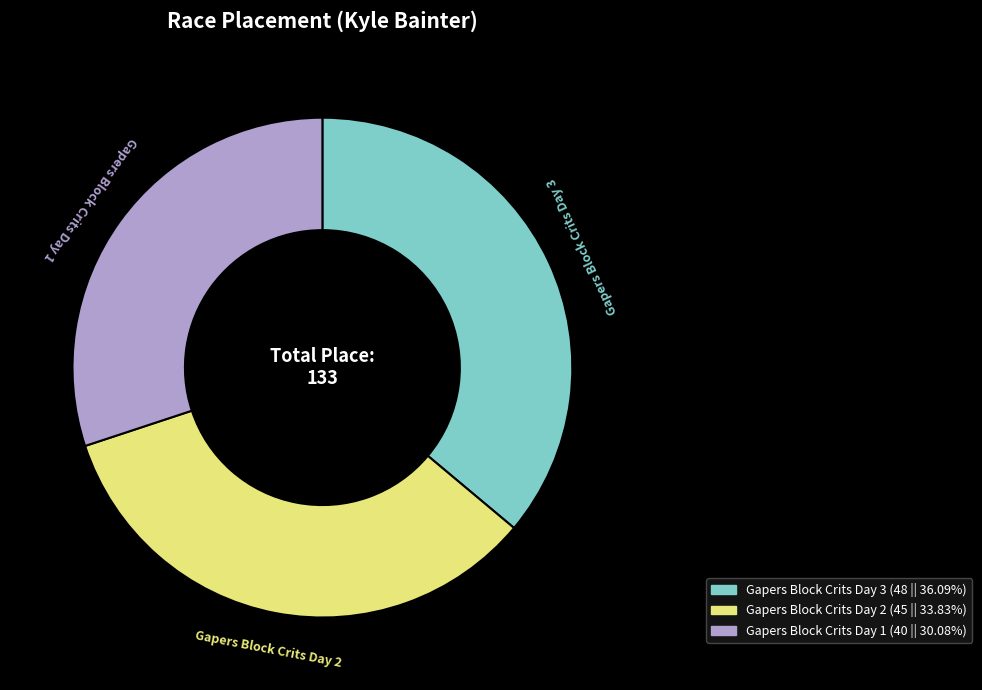

Between Gapers Block Crits Day 3 and Gapers Block Crits Day 1, which is larger?

Gapers Block Crits Day 3